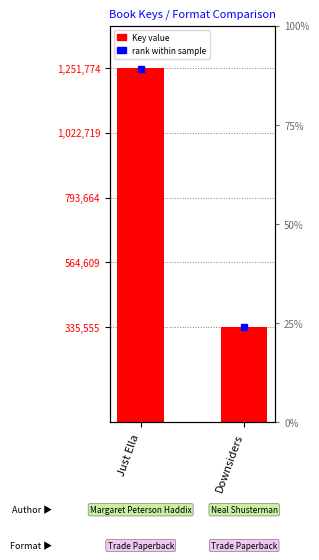

List the labels in order of value, largest first.

Just Ella, Downsiders